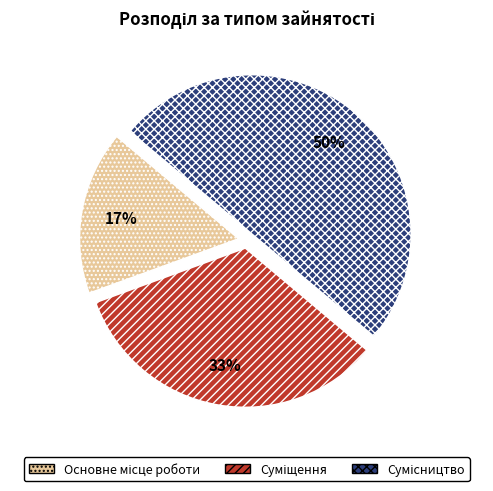

To the nearest percent, what is the difference between the largest and smallest slice percentages?

33%